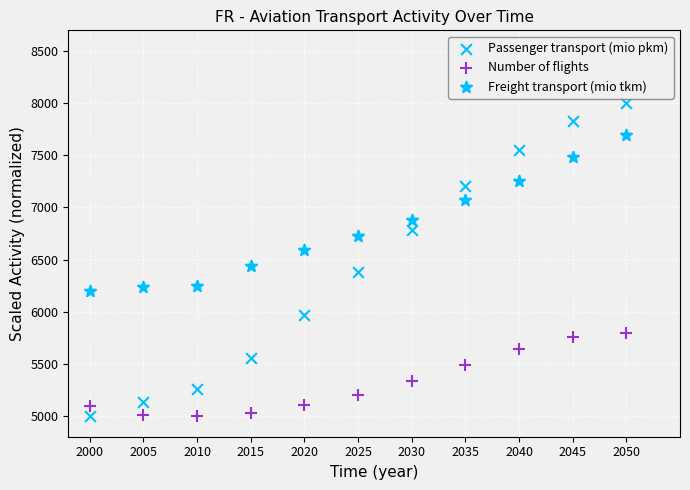

How many data points are displayed?

33